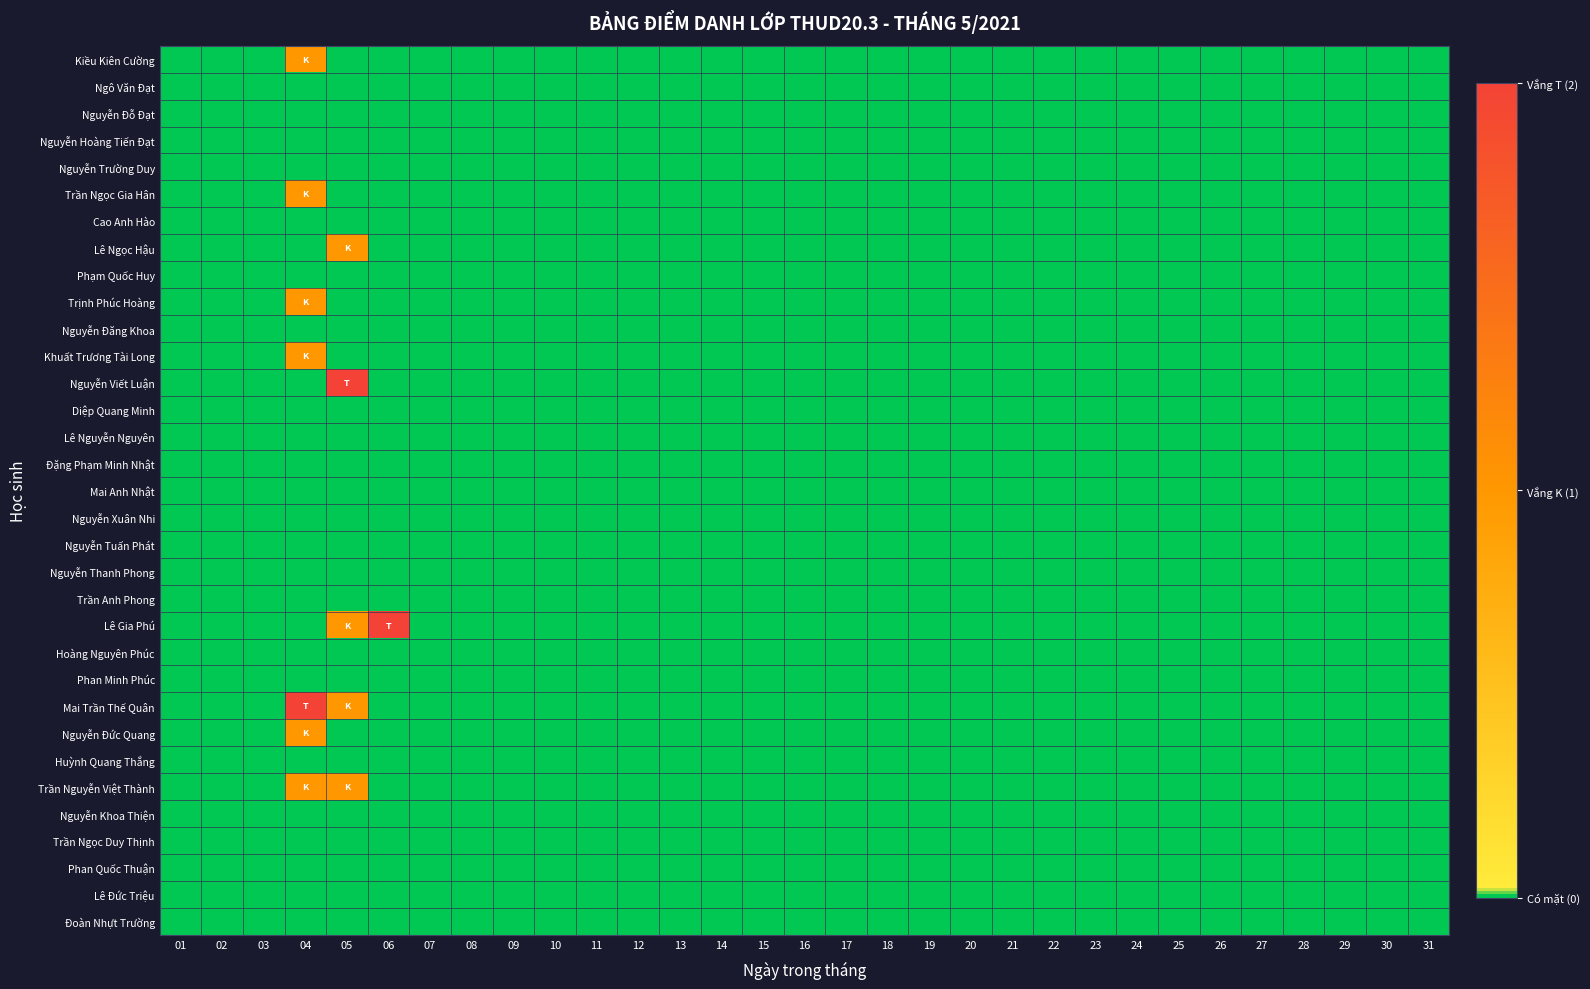

Reading left to right, extract all data points from this chart.

Kiều Kiên Cường: 01=0	02=0	03=0	04=1	05=0	06=0	07=0	08=0	09=0	10=0	11=0	12=0	13=0	14=0	15=0	16=0	17=0	18=0	19=0	20=0	21=0	22=0	23=0	24=0	25=0	26=0	27=0	28=0	29=0	30=0	31=0
Ngô Văn Đạt: 01=0	02=0	03=0	04=0	05=0	06=0	07=0	08=0	09=0	10=0	11=0	12=0	13=0	14=0	15=0	16=0	17=0	18=0	19=0	20=0	21=0	22=0	23=0	24=0	25=0	26=0	27=0	28=0	29=0	30=0	31=0
Nguyễn Đỗ Đạt: 01=0	02=0	03=0	04=0	05=0	06=0	07=0	08=0	09=0	10=0	11=0	12=0	13=0	14=0	15=0	16=0	17=0	18=0	19=0	20=0	21=0	22=0	23=0	24=0	25=0	26=0	27=0	28=0	29=0	30=0	31=0
Nguyễn Hoàng Tiến Đạt: 01=0	02=0	03=0	04=0	05=0	06=0	07=0	08=0	09=0	10=0	11=0	12=0	13=0	14=0	15=0	16=0	17=0	18=0	19=0	20=0	21=0	22=0	23=0	24=0	25=0	26=0	27=0	28=0	29=0	30=0	31=0
Nguyễn Trường Duy: 01=0	02=0	03=0	04=0	05=0	06=0	07=0	08=0	09=0	10=0	11=0	12=0	13=0	14=0	15=0	16=0	17=0	18=0	19=0	20=0	21=0	22=0	23=0	24=0	25=0	26=0	27=0	28=0	29=0	30=0	31=0
Trần Ngọc Gia Hân: 01=0	02=0	03=0	04=1	05=0	06=0	07=0	08=0	09=0	10=0	11=0	12=0	13=0	14=0	15=0	16=0	17=0	18=0	19=0	20=0	21=0	22=0	23=0	24=0	25=0	26=0	27=0	28=0	29=0	30=0	31=0
Cao Anh Hào: 01=0	02=0	03=0	04=0	05=0	06=0	07=0	08=0	09=0	10=0	11=0	12=0	13=0	14=0	15=0	16=0	17=0	18=0	19=0	20=0	21=0	22=0	23=0	24=0	25=0	26=0	27=0	28=0	29=0	30=0	31=0
Lê Ngọc Hậu: 01=0	02=0	03=0	04=0	05=1	06=0	07=0	08=0	09=0	10=0	11=0	12=0	13=0	14=0	15=0	16=0	17=0	18=0	19=0	20=0	21=0	22=0	23=0	24=0	25=0	26=0	27=0	28=0	29=0	30=0	31=0
Phạm Quốc Huy: 01=0	02=0	03=0	04=0	05=0	06=0	07=0	08=0	09=0	10=0	11=0	12=0	13=0	14=0	15=0	16=0	17=0	18=0	19=0	20=0	21=0	22=0	23=0	24=0	25=0	26=0	27=0	28=0	29=0	30=0	31=0
Trịnh Phúc Hoàng: 01=0	02=0	03=0	04=1	05=0	06=0	07=0	08=0	09=0	10=0	11=0	12=0	13=0	14=0	15=0	16=0	17=0	18=0	19=0	20=0	21=0	22=0	23=0	24=0	25=0	26=0	27=0	28=0	29=0	30=0	31=0
Nguyễn Đăng Khoa: 01=0	02=0	03=0	04=0	05=0	06=0	07=0	08=0	09=0	10=0	11=0	12=0	13=0	14=0	15=0	16=0	17=0	18=0	19=0	20=0	21=0	22=0	23=0	24=0	25=0	26=0	27=0	28=0	29=0	30=0	31=0
Khuất Trương Tài Long: 01=0	02=0	03=0	04=1	05=0	06=0	07=0	08=0	09=0	10=0	11=0	12=0	13=0	14=0	15=0	16=0	17=0	18=0	19=0	20=0	21=0	22=0	23=0	24=0	25=0	26=0	27=0	28=0	29=0	30=0	31=0
Nguyễn Viết Luận: 01=0	02=0	03=0	04=0	05=2	06=0	07=0	08=0	09=0	10=0	11=0	12=0	13=0	14=0	15=0	16=0	17=0	18=0	19=0	20=0	21=0	22=0	23=0	24=0	25=0	26=0	27=0	28=0	29=0	30=0	31=0
Diệp Quang Minh: 01=0	02=0	03=0	04=0	05=0	06=0	07=0	08=0	09=0	10=0	11=0	12=0	13=0	14=0	15=0	16=0	17=0	18=0	19=0	20=0	21=0	22=0	23=0	24=0	25=0	26=0	27=0	28=0	29=0	30=0	31=0
Lê Nguyễn Nguyên: 01=0	02=0	03=0	04=0	05=0	06=0	07=0	08=0	09=0	10=0	11=0	12=0	13=0	14=0	15=0	16=0	17=0	18=0	19=0	20=0	21=0	22=0	23=0	24=0	25=0	26=0	27=0	28=0	29=0	30=0	31=0
Đặng Phạm Minh Nhật: 01=0	02=0	03=0	04=0	05=0	06=0	07=0	08=0	09=0	10=0	11=0	12=0	13=0	14=0	15=0	16=0	17=0	18=0	19=0	20=0	21=0	22=0	23=0	24=0	25=0	26=0	27=0	28=0	29=0	30=0	31=0
Mai Anh Nhật: 01=0	02=0	03=0	04=0	05=0	06=0	07=0	08=0	09=0	10=0	11=0	12=0	13=0	14=0	15=0	16=0	17=0	18=0	19=0	20=0	21=0	22=0	23=0	24=0	25=0	26=0	27=0	28=0	29=0	30=0	31=0
Nguyễn Xuân Nhi: 01=0	02=0	03=0	04=0	05=0	06=0	07=0	08=0	09=0	10=0	11=0	12=0	13=0	14=0	15=0	16=0	17=0	18=0	19=0	20=0	21=0	22=0	23=0	24=0	25=0	26=0	27=0	28=0	29=0	30=0	31=0
Nguyễn Tuấn Phát: 01=0	02=0	03=0	04=0	05=0	06=0	07=0	08=0	09=0	10=0	11=0	12=0	13=0	14=0	15=0	16=0	17=0	18=0	19=0	20=0	21=0	22=0	23=0	24=0	25=0	26=0	27=0	28=0	29=0	30=0	31=0
Nguyễn Thanh Phong: 01=0	02=0	03=0	04=0	05=0	06=0	07=0	08=0	09=0	10=0	11=0	12=0	13=0	14=0	15=0	16=0	17=0	18=0	19=0	20=0	21=0	22=0	23=0	24=0	25=0	26=0	27=0	28=0	29=0	30=0	31=0
Trần Anh Phong: 01=0	02=0	03=0	04=0	05=0	06=0	07=0	08=0	09=0	10=0	11=0	12=0	13=0	14=0	15=0	16=0	17=0	18=0	19=0	20=0	21=0	22=0	23=0	24=0	25=0	26=0	27=0	28=0	29=0	30=0	31=0
Lê Gia Phú: 01=0	02=0	03=0	04=0	05=1	06=2	07=0	08=0	09=0	10=0	11=0	12=0	13=0	14=0	15=0	16=0	17=0	18=0	19=0	20=0	21=0	22=0	23=0	24=0	25=0	26=0	27=0	28=0	29=0	30=0	31=0
Hoàng Nguyên Phúc: 01=0	02=0	03=0	04=0	05=0	06=0	07=0	08=0	09=0	10=0	11=0	12=0	13=0	14=0	15=0	16=0	17=0	18=0	19=0	20=0	21=0	22=0	23=0	24=0	25=0	26=0	27=0	28=0	29=0	30=0	31=0
Phan Minh Phúc: 01=0	02=0	03=0	04=0	05=0	06=0	07=0	08=0	09=0	10=0	11=0	12=0	13=0	14=0	15=0	16=0	17=0	18=0	19=0	20=0	21=0	22=0	23=0	24=0	25=0	26=0	27=0	28=0	29=0	30=0	31=0
Mai Trần Thế Quân: 01=0	02=0	03=0	04=2	05=1	06=0	07=0	08=0	09=0	10=0	11=0	12=0	13=0	14=0	15=0	16=0	17=0	18=0	19=0	20=0	21=0	22=0	23=0	24=0	25=0	26=0	27=0	28=0	29=0	30=0	31=0
Nguyễn Đức Quang: 01=0	02=0	03=0	04=1	05=0	06=0	07=0	08=0	09=0	10=0	11=0	12=0	13=0	14=0	15=0	16=0	17=0	18=0	19=0	20=0	21=0	22=0	23=0	24=0	25=0	26=0	27=0	28=0	29=0	30=0	31=0
Huỳnh Quang Thắng: 01=0	02=0	03=0	04=0	05=0	06=0	07=0	08=0	09=0	10=0	11=0	12=0	13=0	14=0	15=0	16=0	17=0	18=0	19=0	20=0	21=0	22=0	23=0	24=0	25=0	26=0	27=0	28=0	29=0	30=0	31=0
Trần Nguyễn Việt Thành: 01=0	02=0	03=0	04=1	05=1	06=0	07=0	08=0	09=0	10=0	11=0	12=0	13=0	14=0	15=0	16=0	17=0	18=0	19=0	20=0	21=0	22=0	23=0	24=0	25=0	26=0	27=0	28=0	29=0	30=0	31=0
Nguyễn Khoa Thiện: 01=0	02=0	03=0	04=0	05=0	06=0	07=0	08=0	09=0	10=0	11=0	12=0	13=0	14=0	15=0	16=0	17=0	18=0	19=0	20=0	21=0	22=0	23=0	24=0	25=0	26=0	27=0	28=0	29=0	30=0	31=0
Trần Ngọc Duy Thịnh: 01=0	02=0	03=0	04=0	05=0	06=0	07=0	08=0	09=0	10=0	11=0	12=0	13=0	14=0	15=0	16=0	17=0	18=0	19=0	20=0	21=0	22=0	23=0	24=0	25=0	26=0	27=0	28=0	29=0	30=0	31=0
Phan Quốc Thuận: 01=0	02=0	03=0	04=0	05=0	06=0	07=0	08=0	09=0	10=0	11=0	12=0	13=0	14=0	15=0	16=0	17=0	18=0	19=0	20=0	21=0	22=0	23=0	24=0	25=0	26=0	27=0	28=0	29=0	30=0	31=0
Lê Đức Triệu: 01=0	02=0	03=0	04=0	05=0	06=0	07=0	08=0	09=0	10=0	11=0	12=0	13=0	14=0	15=0	16=0	17=0	18=0	19=0	20=0	21=0	22=0	23=0	24=0	25=0	26=0	27=0	28=0	29=0	30=0	31=0
Đoàn Nhựt Trường: 01=0	02=0	03=0	04=0	05=0	06=0	07=0	08=0	09=0	10=0	11=0	12=0	13=0	14=0	15=0	16=0	17=0	18=0	19=0	20=0	21=0	22=0	23=0	24=0	25=0	26=0	27=0	28=0	29=0	30=0	31=0